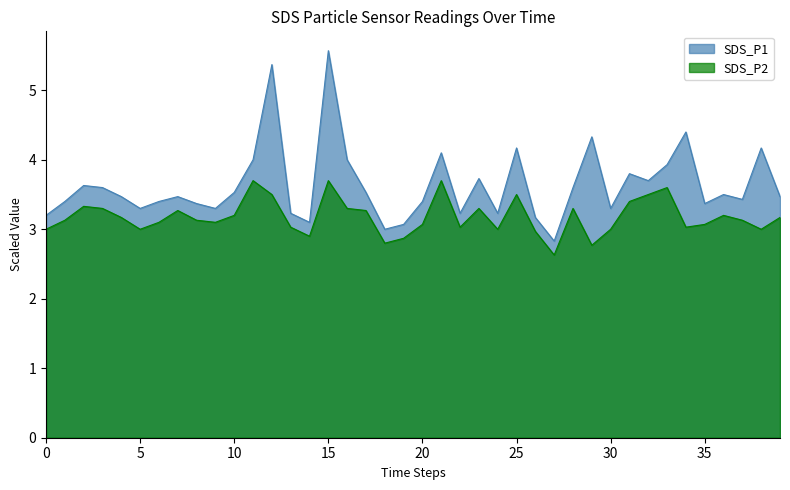

What is the spread (max minus min) of values at 20?

0.3